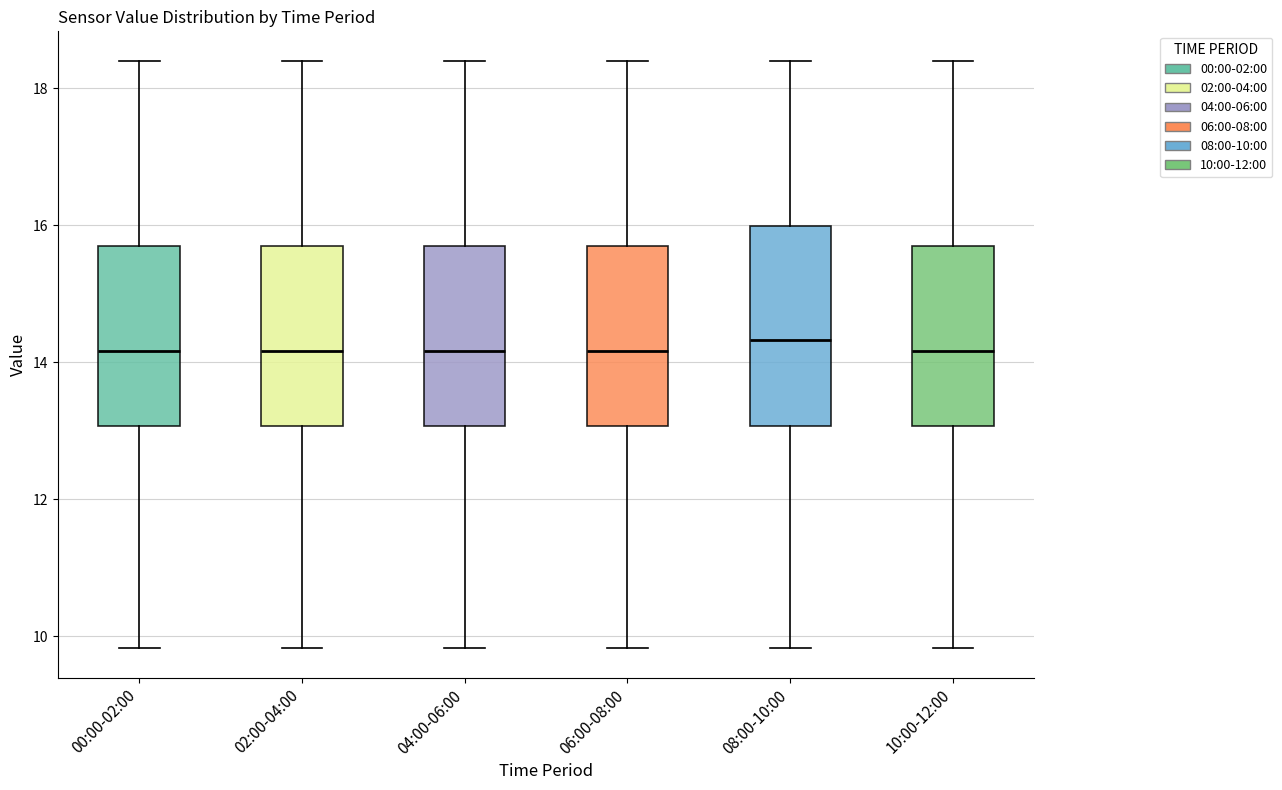

Reading left to right, read every box against the y-axis: the position of its median line, the range the box covers, and the ends of its whiskers. The values are not printed on the chart, so give them approximately, as read against the axis.

00:00-02:00: median 14.2, box 13.0 to 15.6, whiskers 9.8 to 18.4
02:00-04:00: median 14.2, box 13.0 to 15.6, whiskers 9.8 to 18.4
04:00-06:00: median 14.2, box 13.0 to 15.6, whiskers 9.8 to 18.4
06:00-08:00: median 14.2, box 13.0 to 15.6, whiskers 9.8 to 18.4
08:00-10:00: median 14.4, box 13.0 to 16.0, whiskers 9.8 to 18.4
10:00-12:00: median 14.2, box 13.0 to 15.6, whiskers 9.8 to 18.4